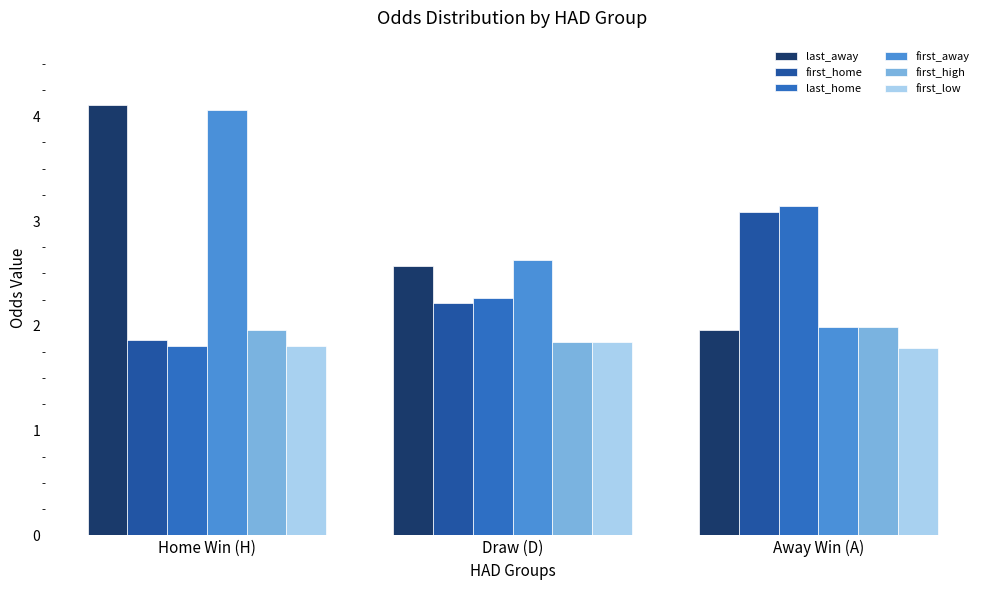

What is the greatest value displayed?

4.1